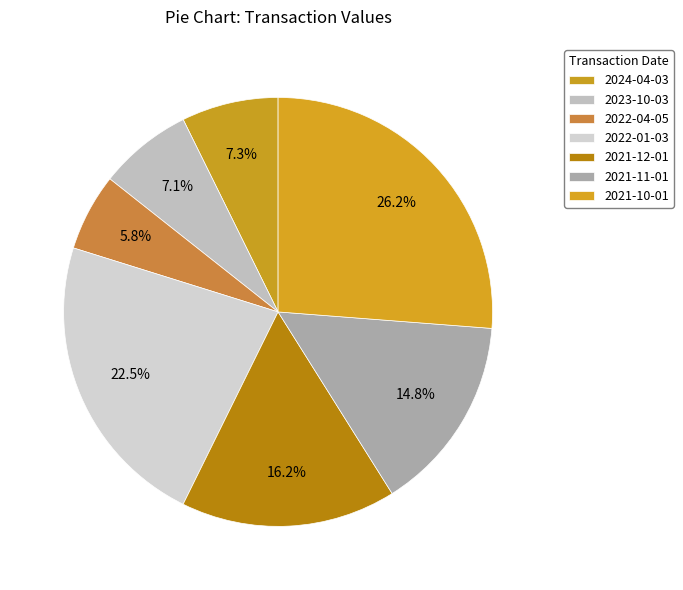

To the nearest percent, what portion does 2021-11-01 represent?

15%